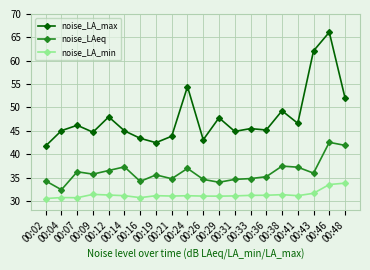

What is the difference between the second highest and second lowest values in the noise_LA_max series?

19.6